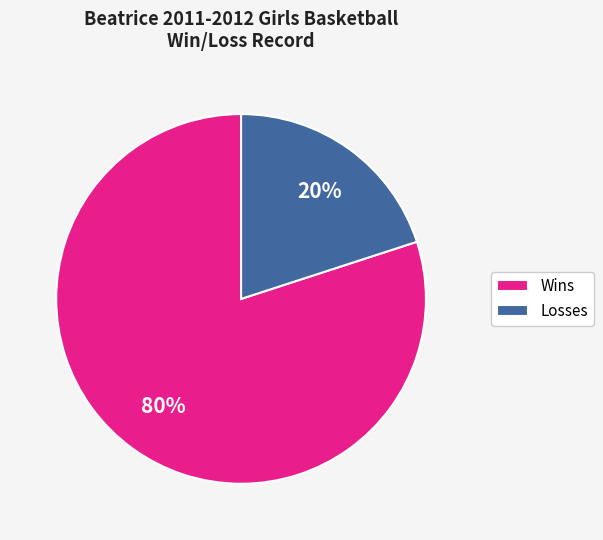

To the nearest percent, what is the average slice percentage?

50%